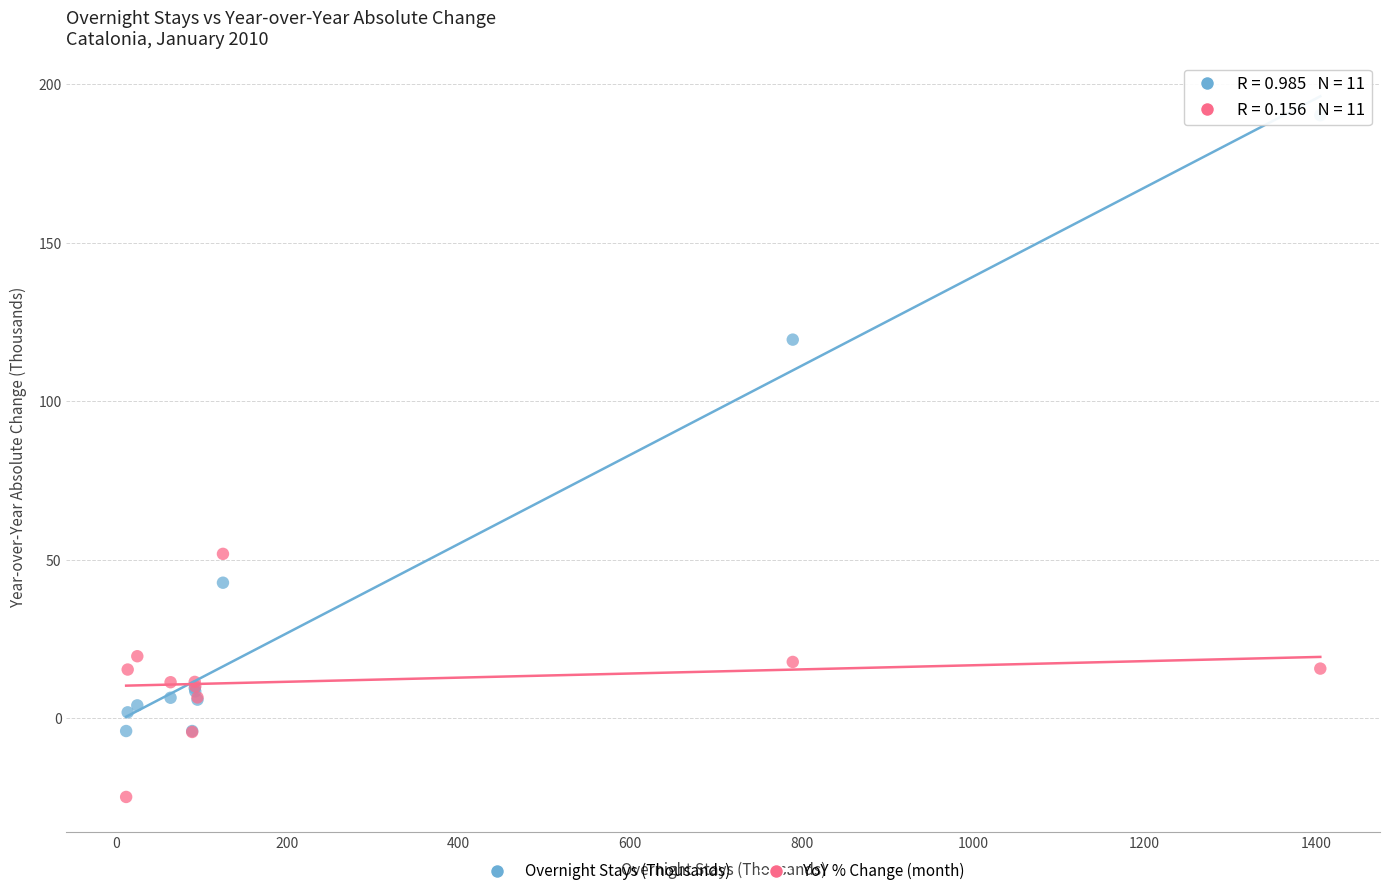

What are all the series names shown in the legend?

Overnight Stays (Thousands), YoY % Change (month)